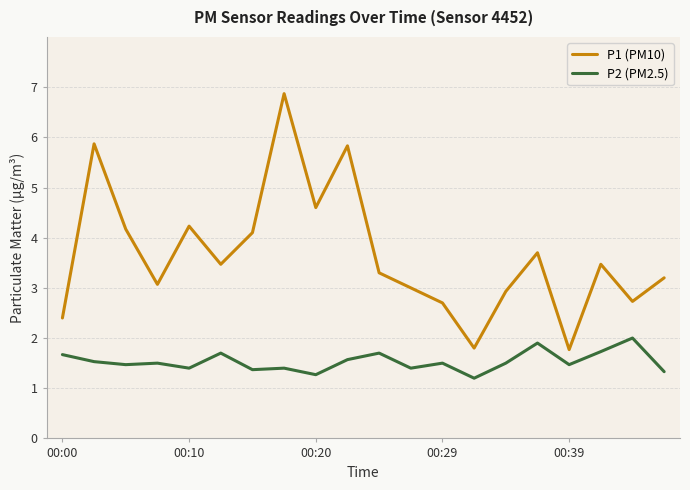

List the series in order of their overall mean, lowest first.

P2 (PM2.5), P1 (PM10)